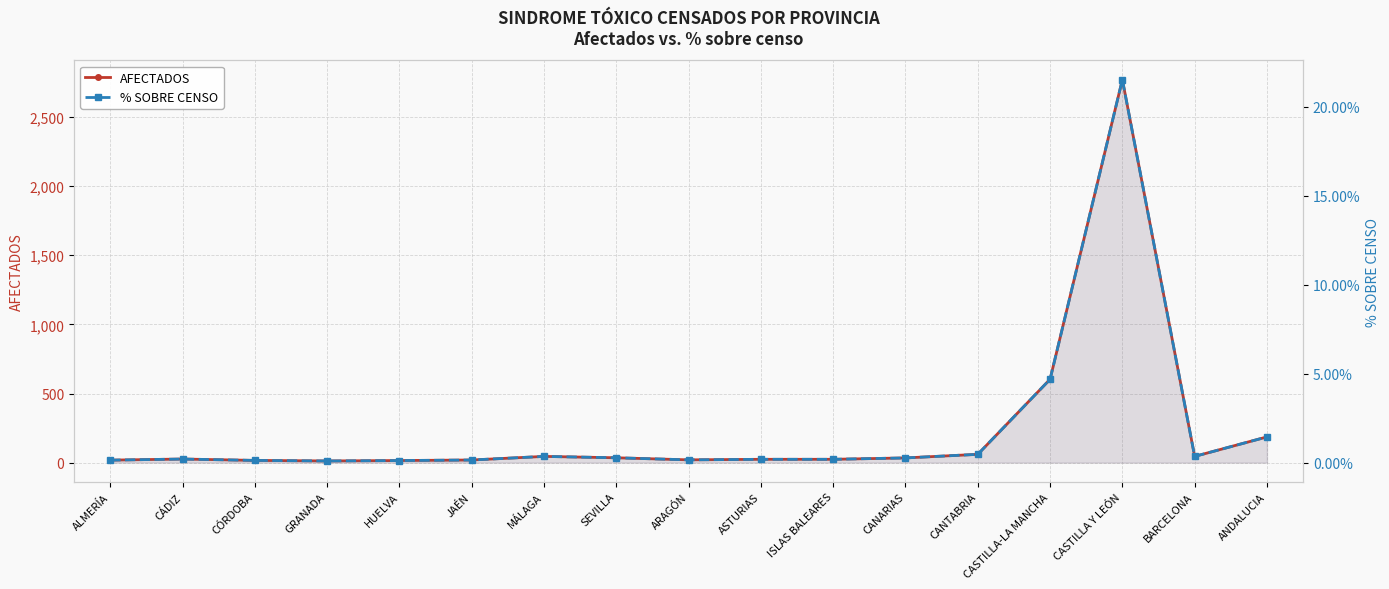

What is the spread (max minus min) of values at CANTABRIA?

59.5